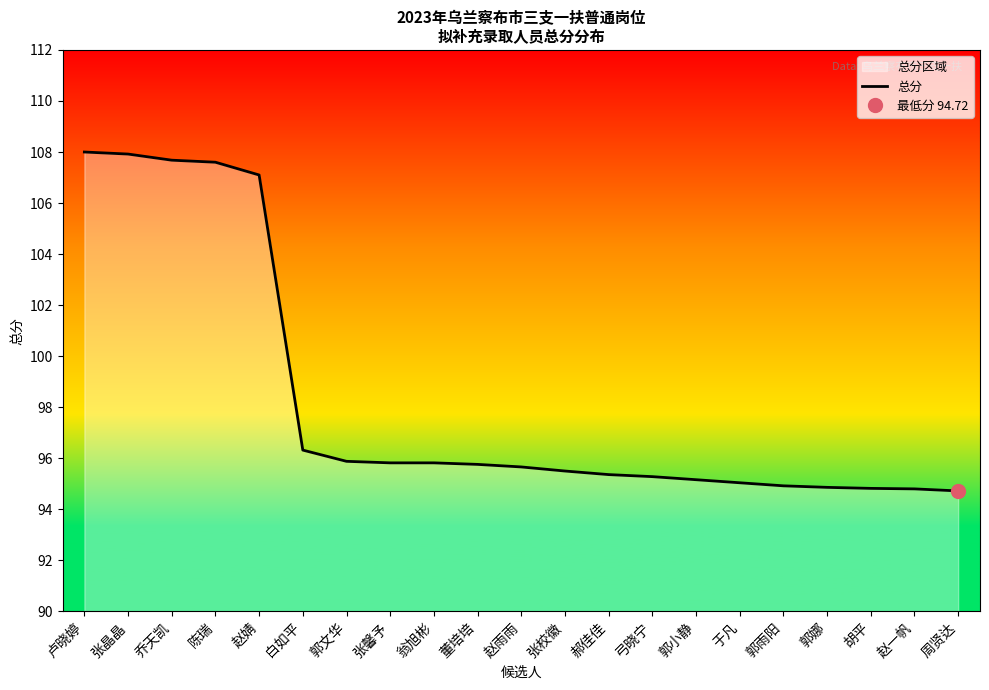

The value at 郭文华 is 32.8. True or false?

False